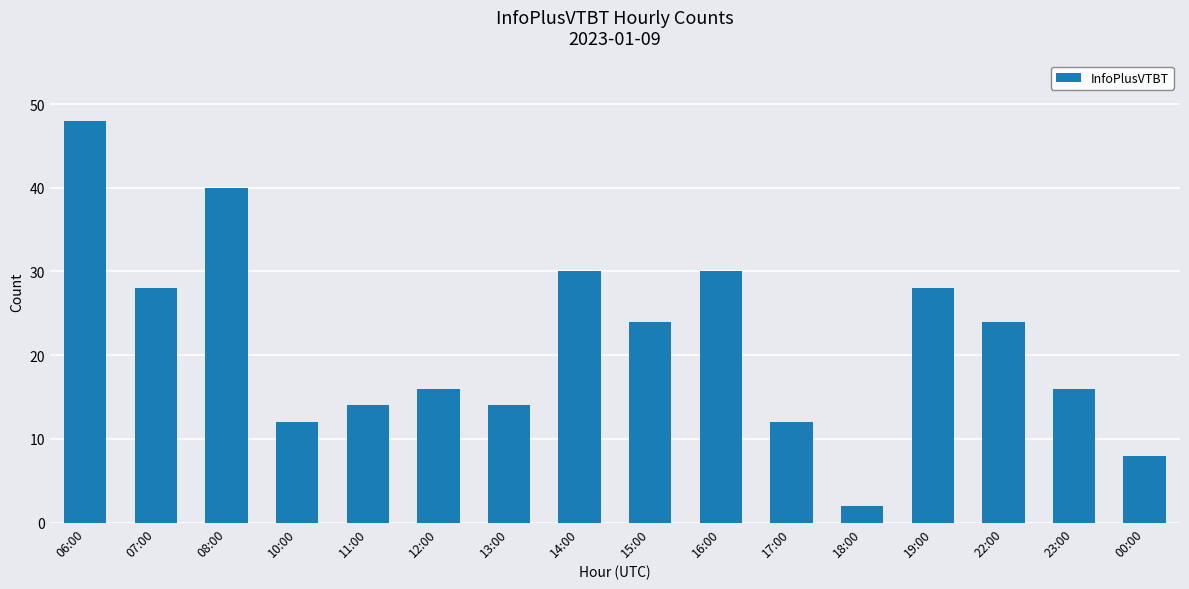

What is the ratio of the value at 16:00 to the value at 19:00?

1.1